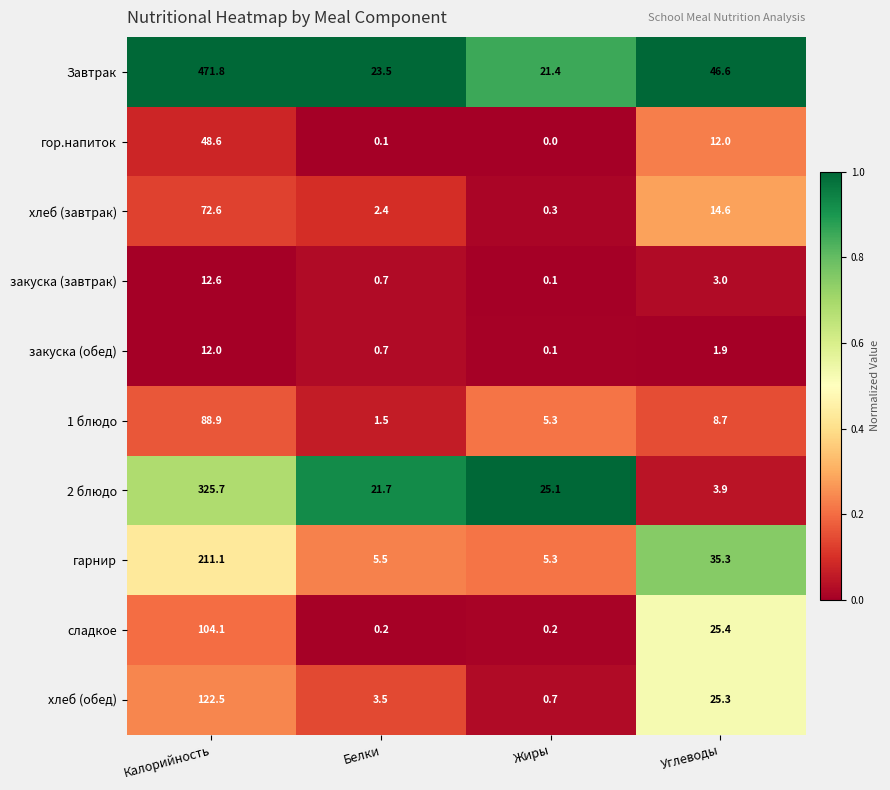

The value of 1 блюдо at Калорийность is 22.6. True or false?

False